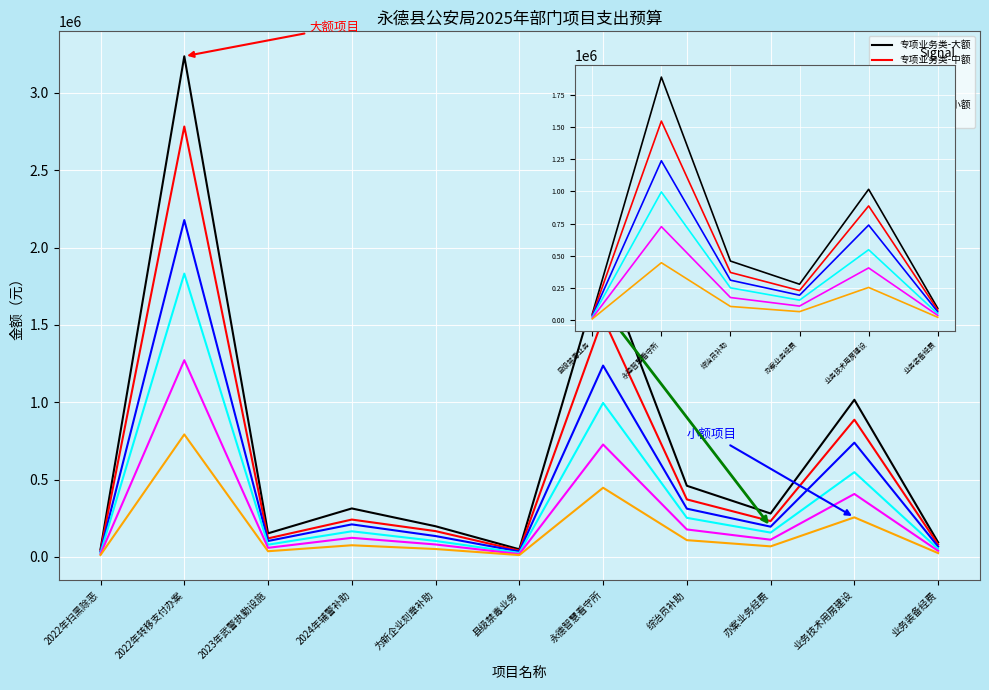

At which label does 专项业务类-中额 first exceed 372080?

永德智慧看守所